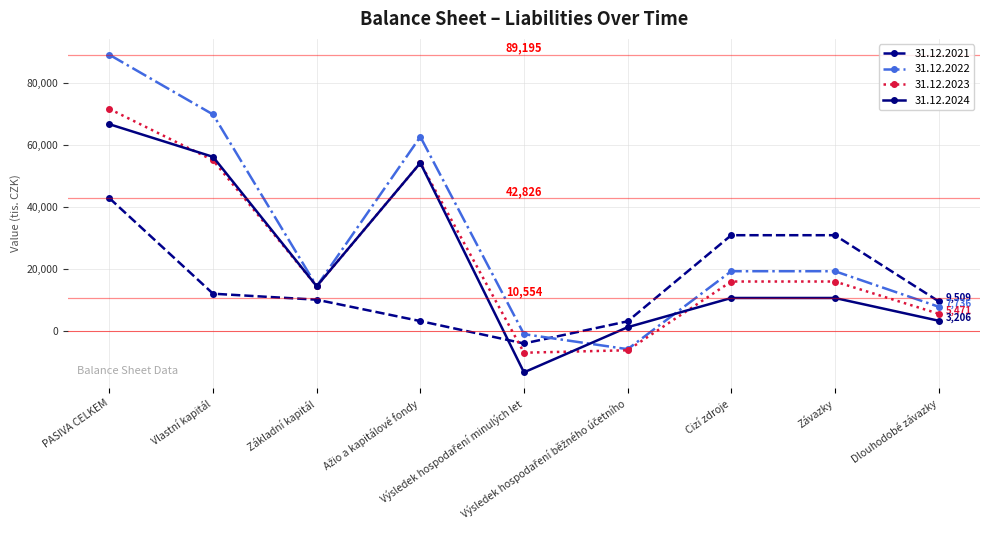

What is the minimum value for 31.12.2024?

-13493